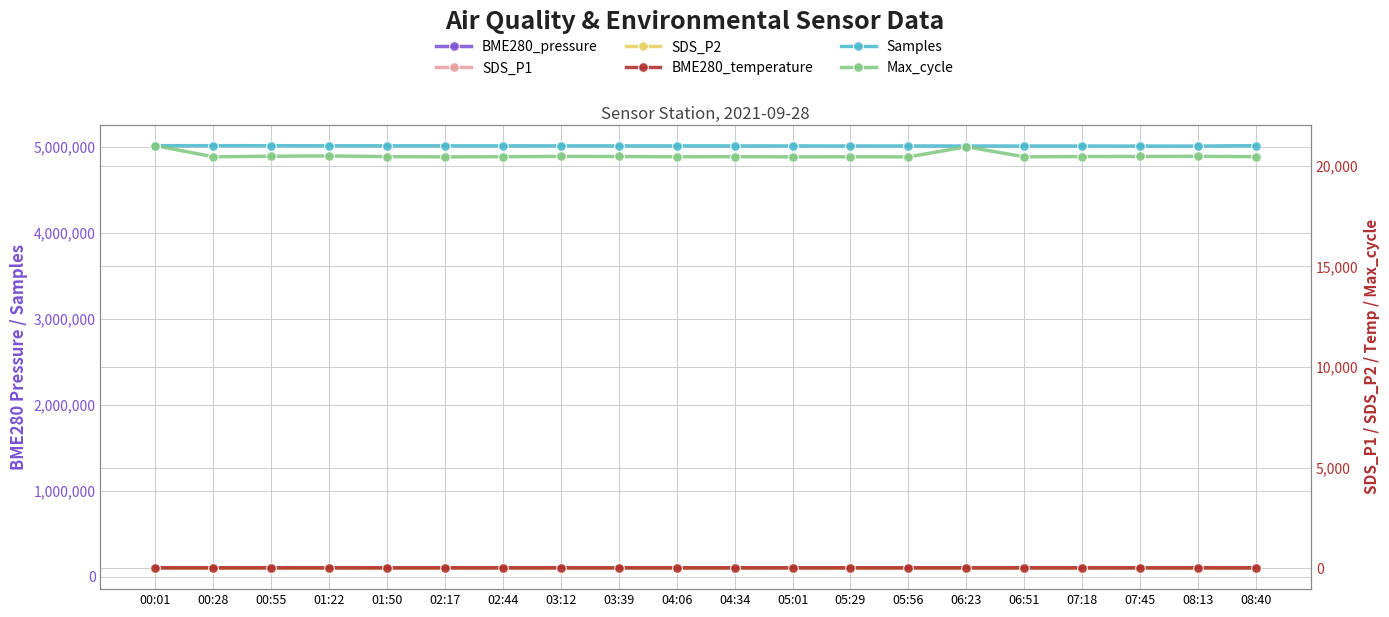

At which category does SDS_P1 reach its first local peak?

00:28